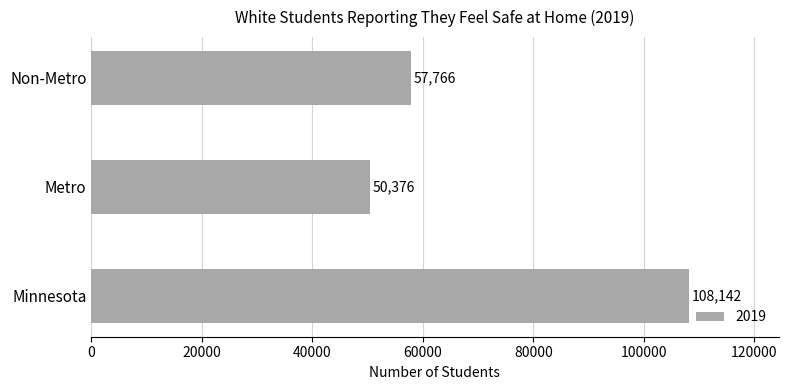

Does the chart contain stacked bars?

No